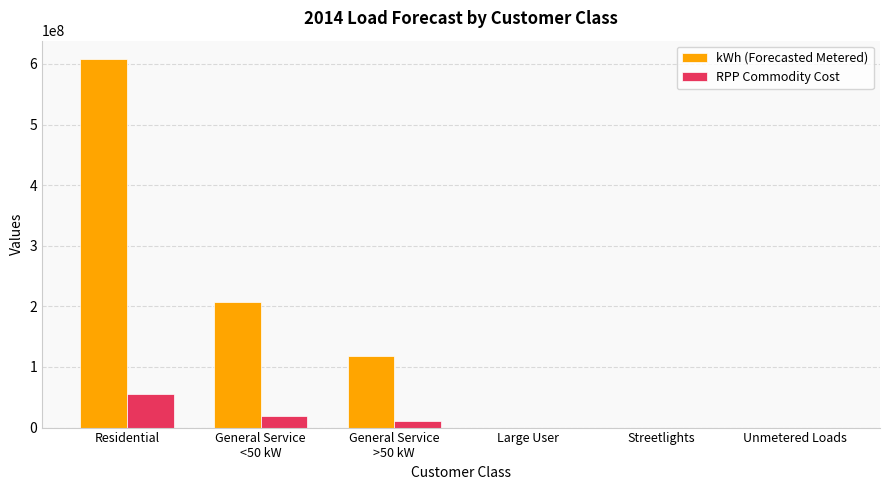

What is the maximum value for kWh (Forecasted Metered)?

607972918.3